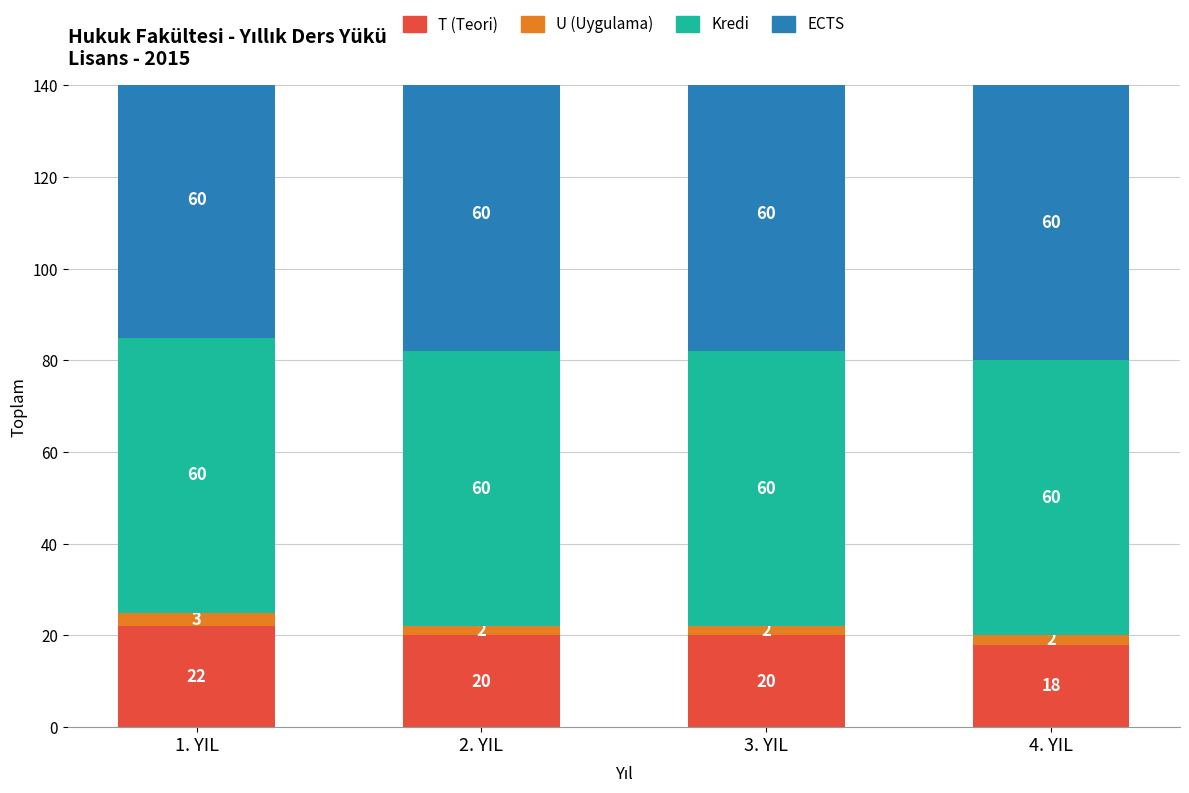

What position from the left is 3. YIL?

3